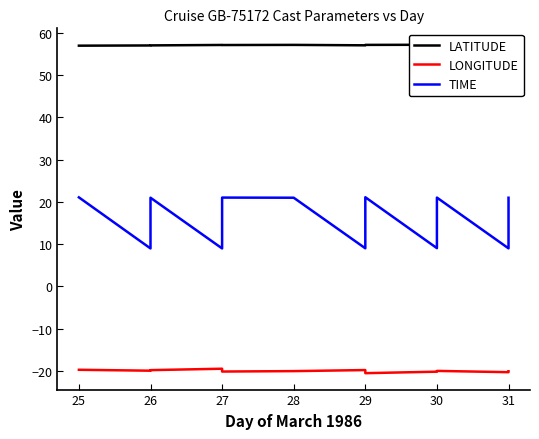

Is this an area chart (filled region under the line)?

No